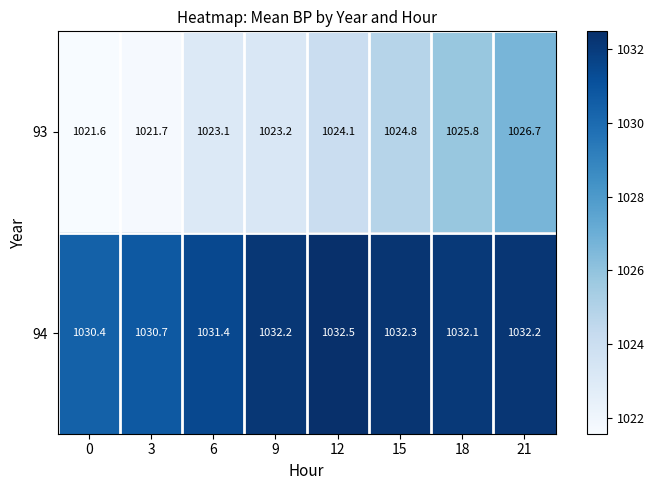

At how many categories does at least one series exceed 1024?

8